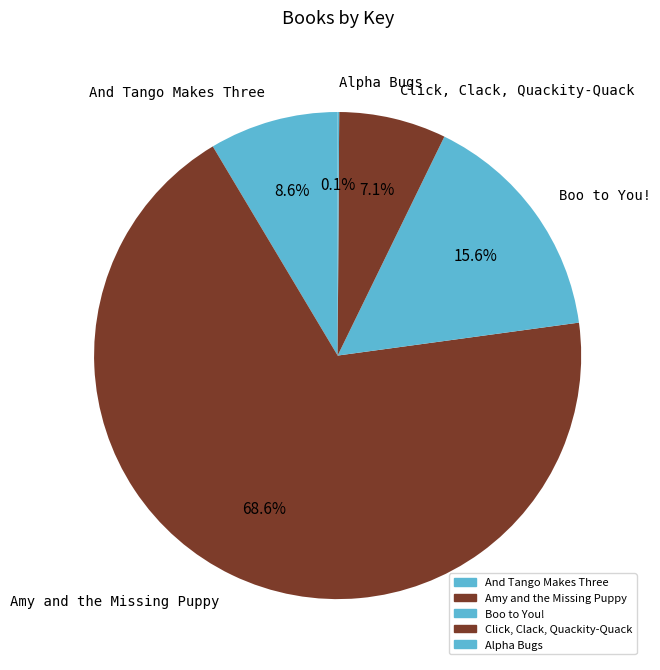

Is there any slice that represents more than half of the pie?

Yes